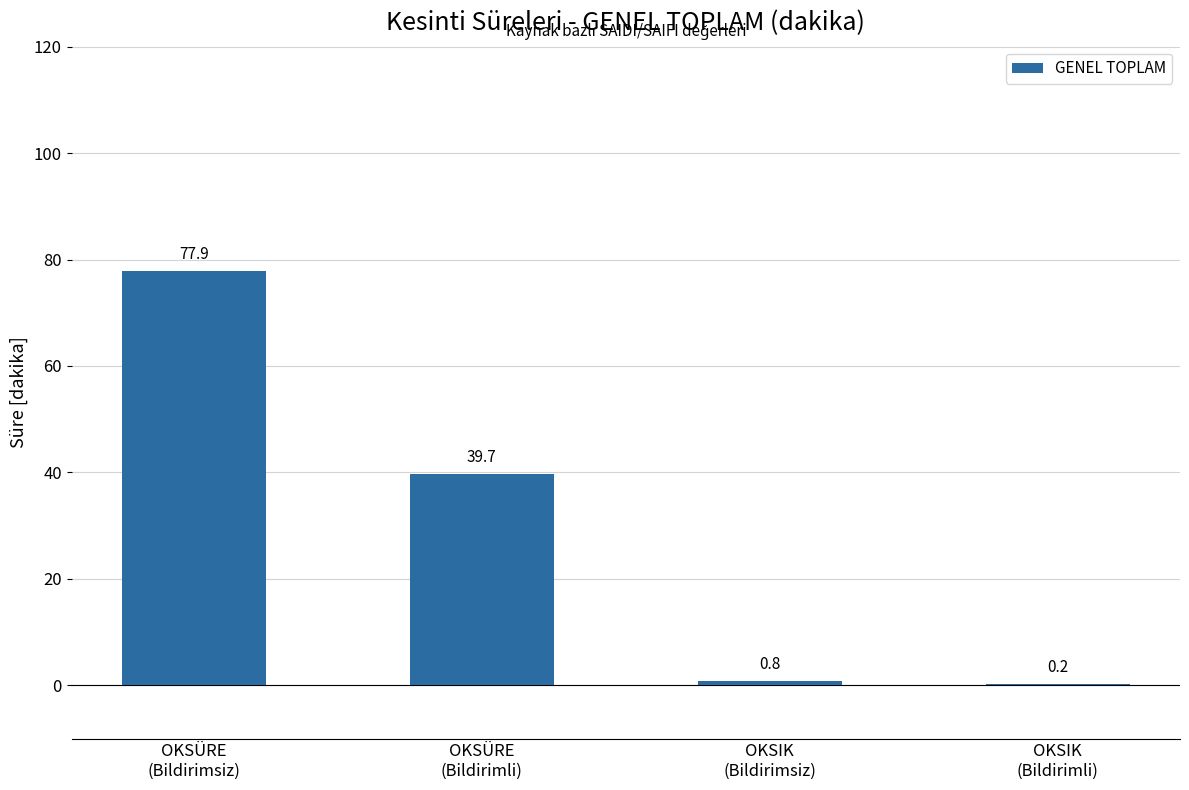

What is the sum of the values at OKSÜRE
(Bildirimsiz) and OKSÜRE
(Bildirimli)?

117.6